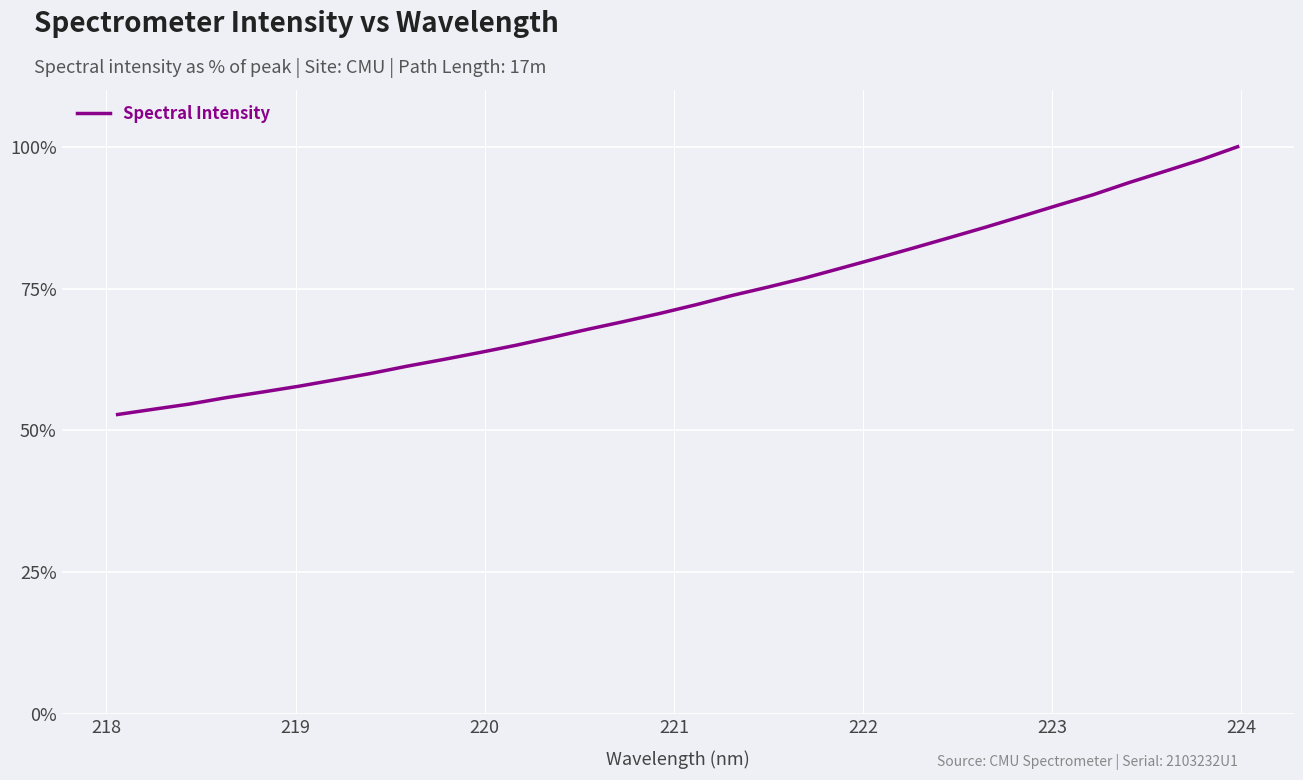

What is the difference between the maximum and minimum values?

47.2